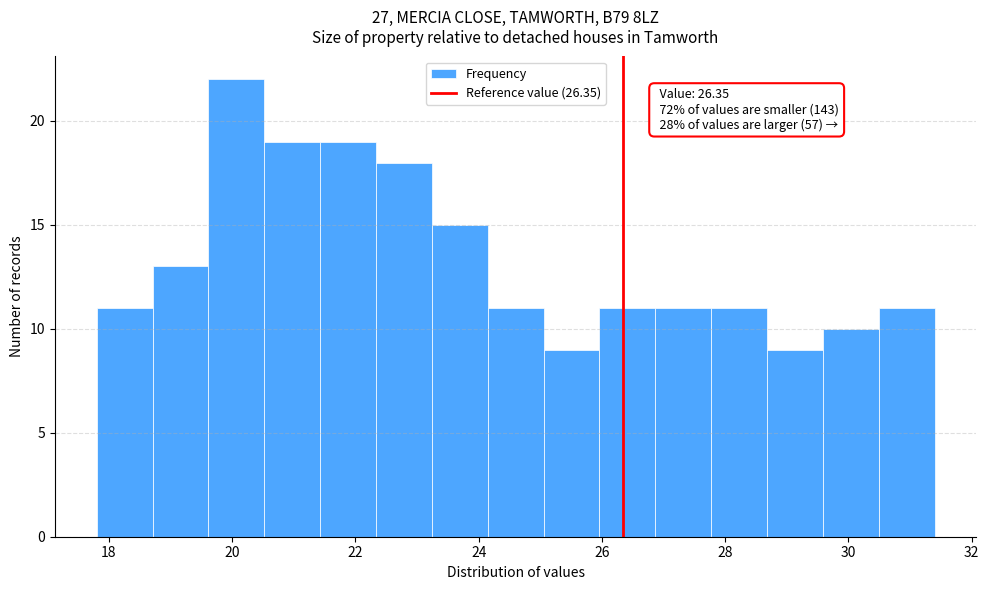

Over which range of the x-axis is the bar tallest?

19.6 to 20.6